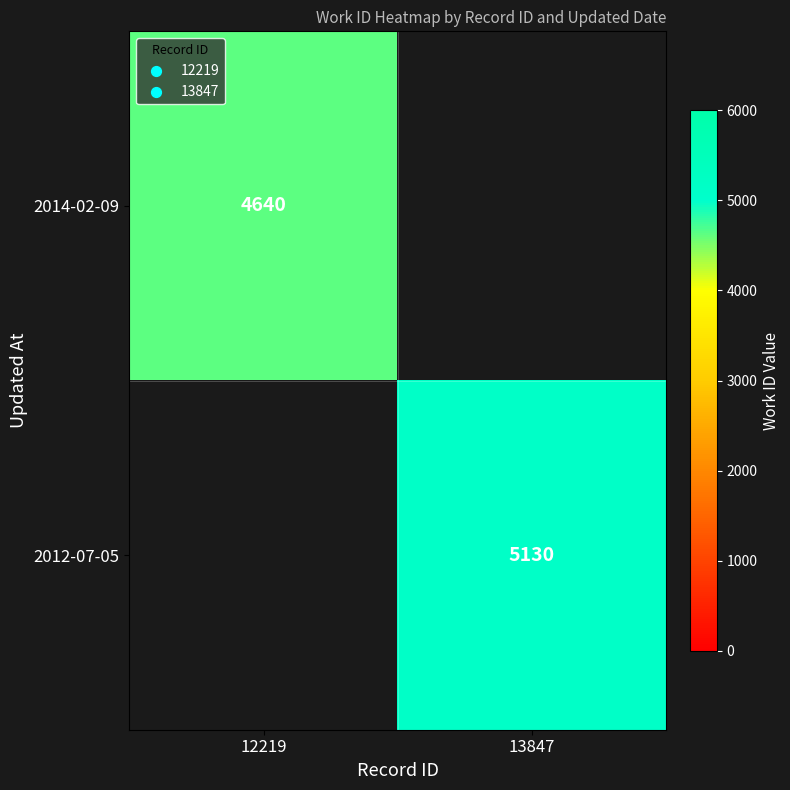

Between 12219 and 13847, which is larger?

13847